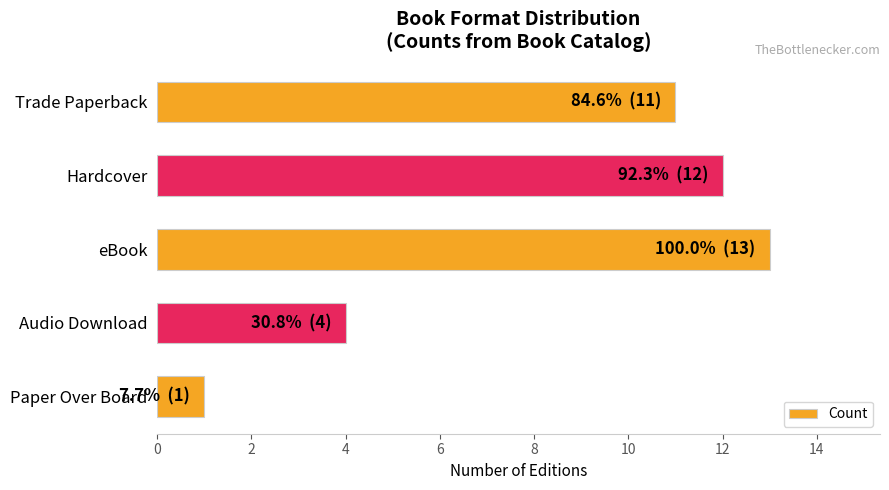

Rank the categories by value from lowest to highest.

Paper Over Board, Audio Download, Trade Paperback, Hardcover, eBook